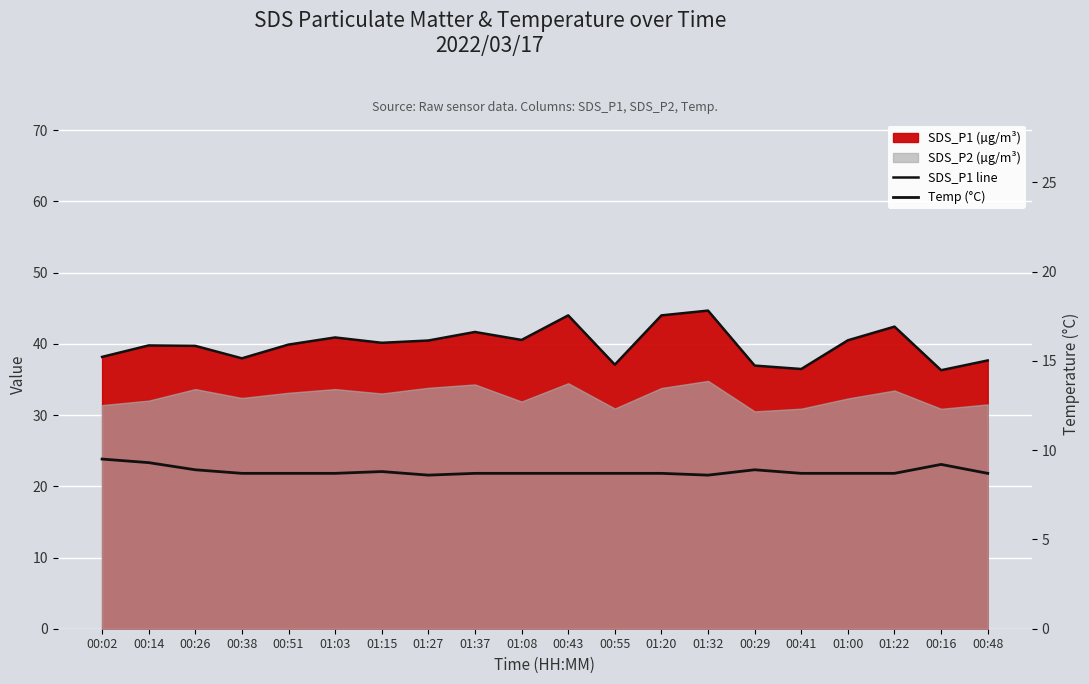

Is it true that SDS_P1 line equals 53.1 at 01:08?

False